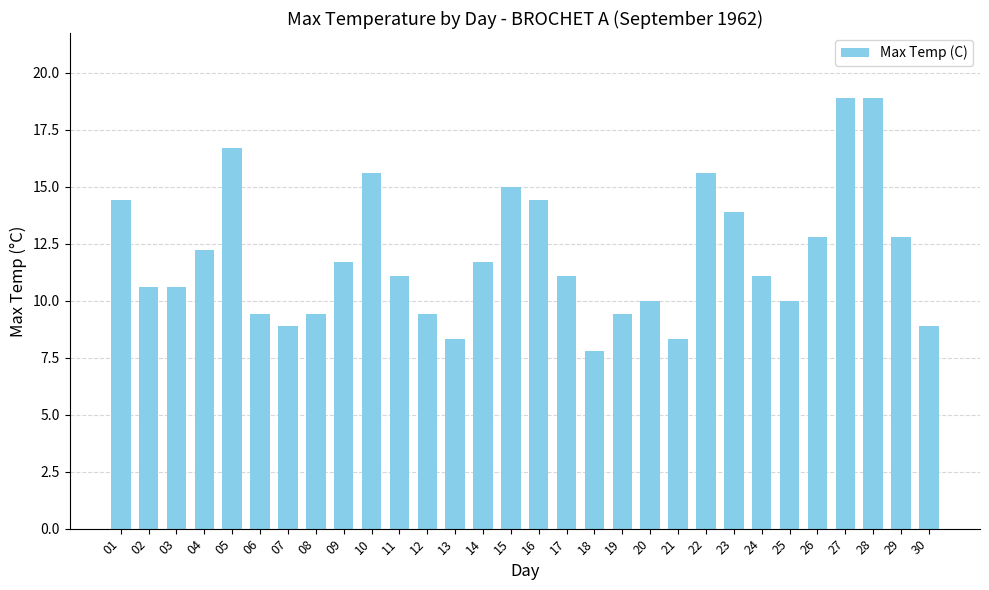

Between 20 and 18, which is larger?

20